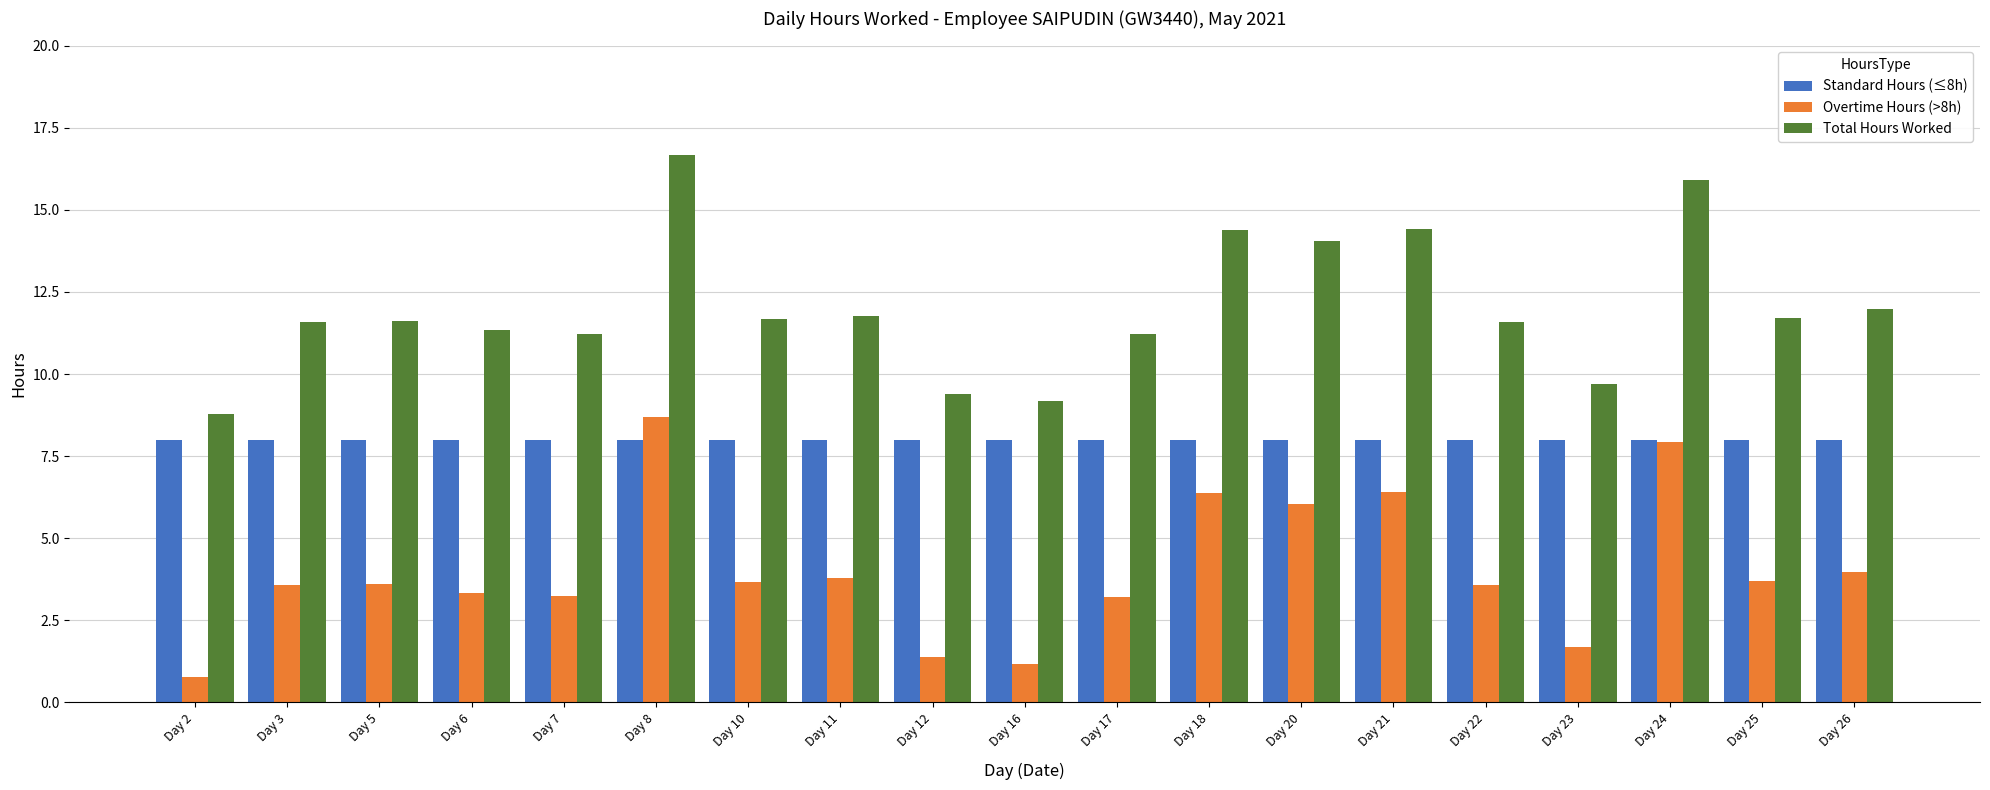

The value of Total Hours Worked at Day 8 is 16.7. True or false?

True